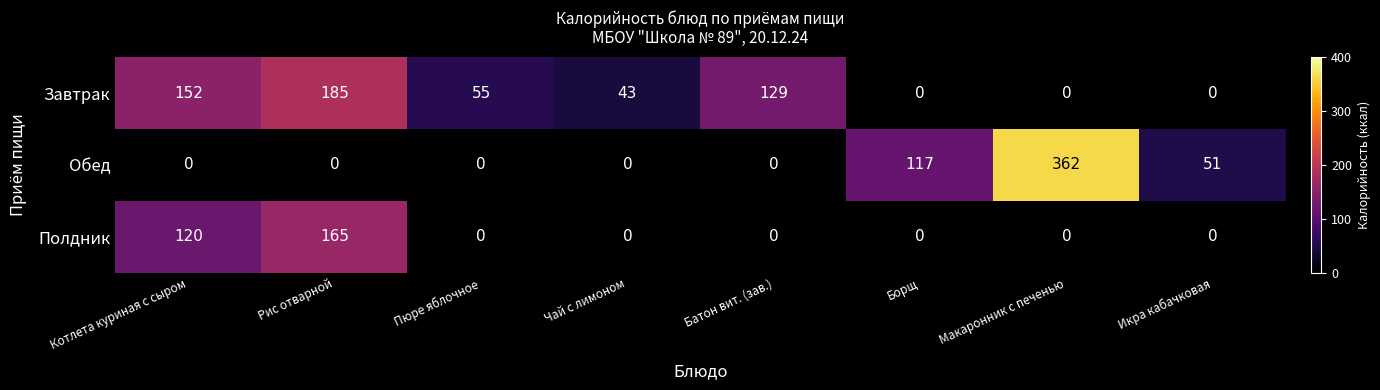

Which category has the highest value in the Обед series?

Макаронник с печенью